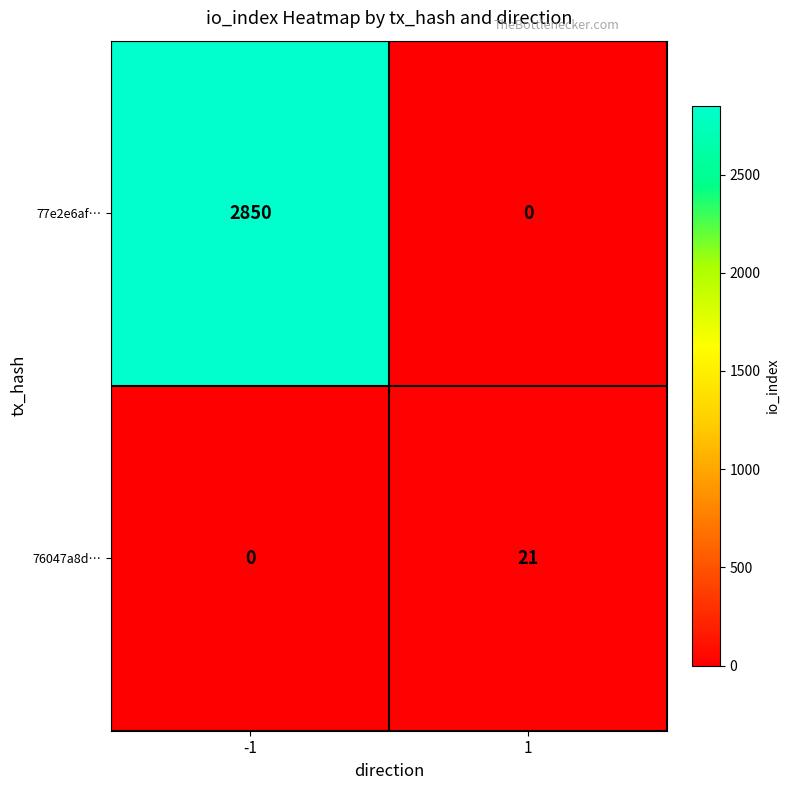

The value of 77e2e6af… at -1 is 1224. True or false?

False